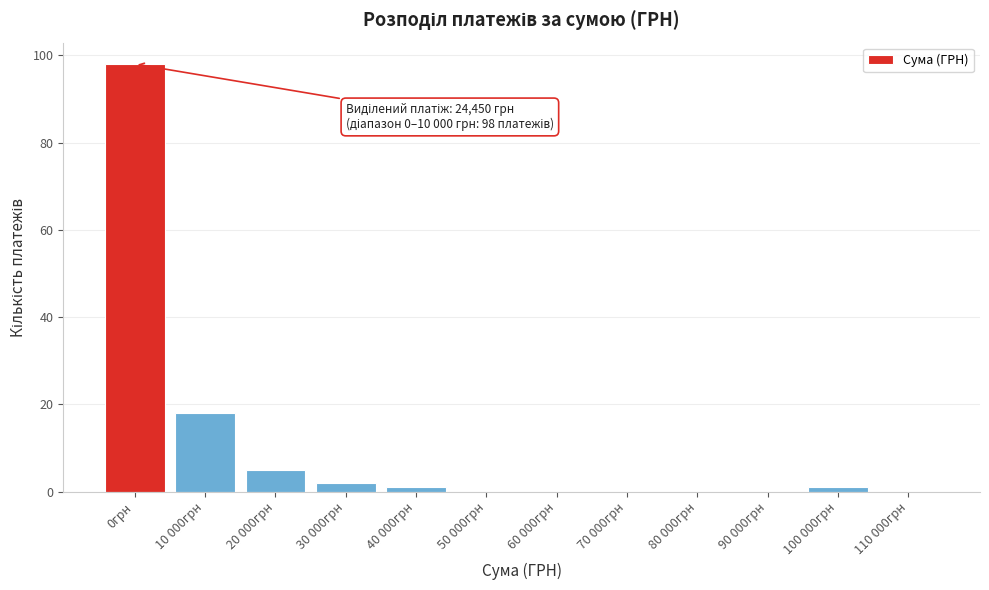

Reading right to left, extract all data points from this chart.

110 000грн=0	100 000грн=1	90 000грн=0	80 000грн=0	70 000грн=0	60 000грн=0	50 000грн=0	40 000грн=1	30 000грн=2	20 000грн=5	10 000грн=18	0грн=98